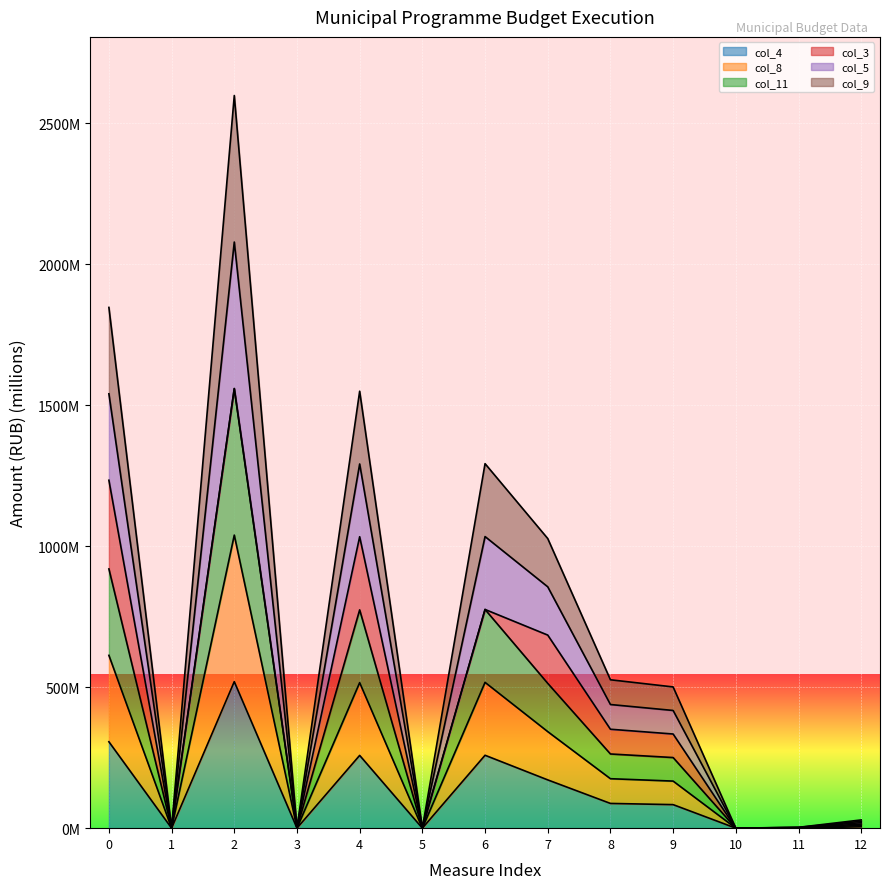

Does the chart display data point markers on the line(s)?

No